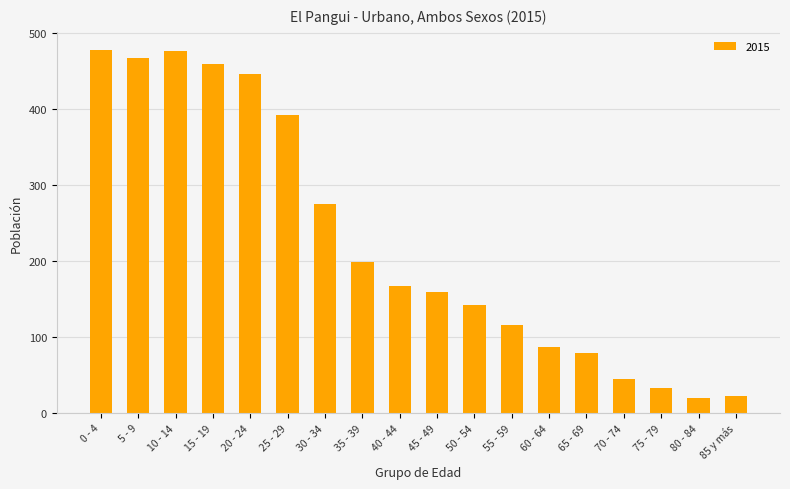

What is the label of the 8th bar from the right?

50 - 54